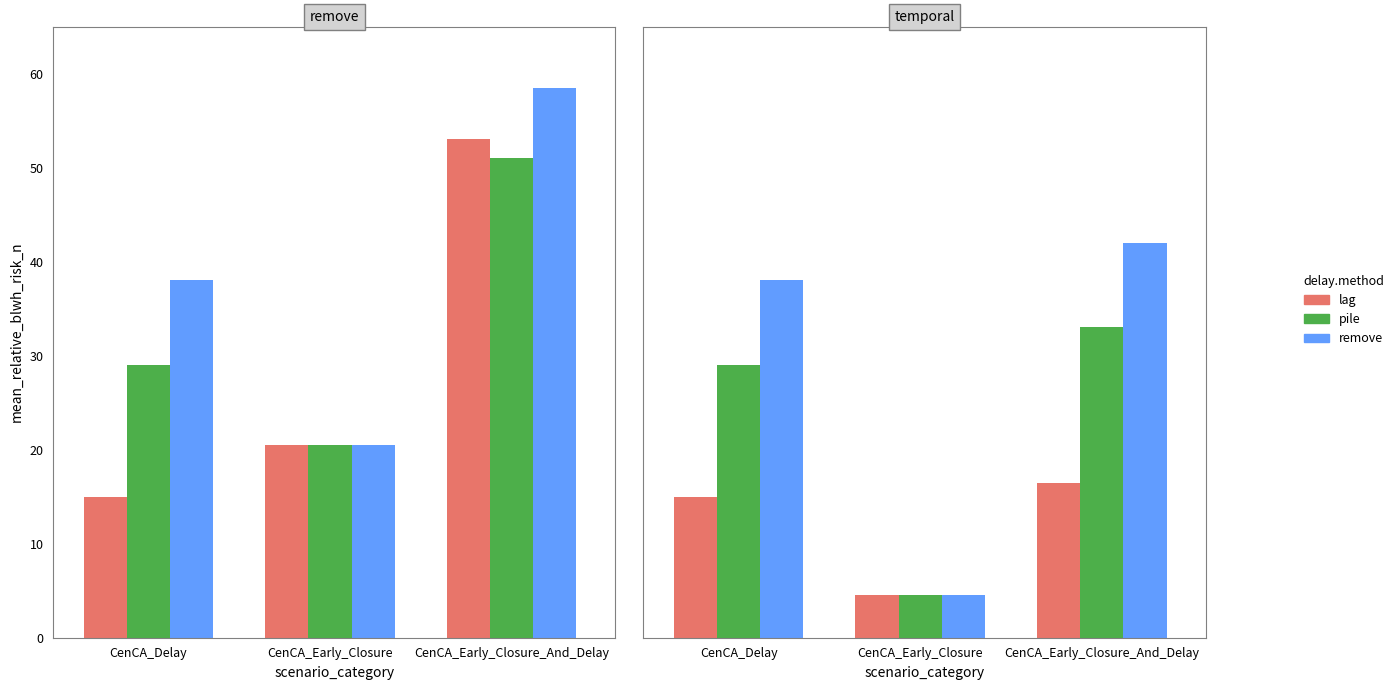

Does the chart contain stacked bars?

No